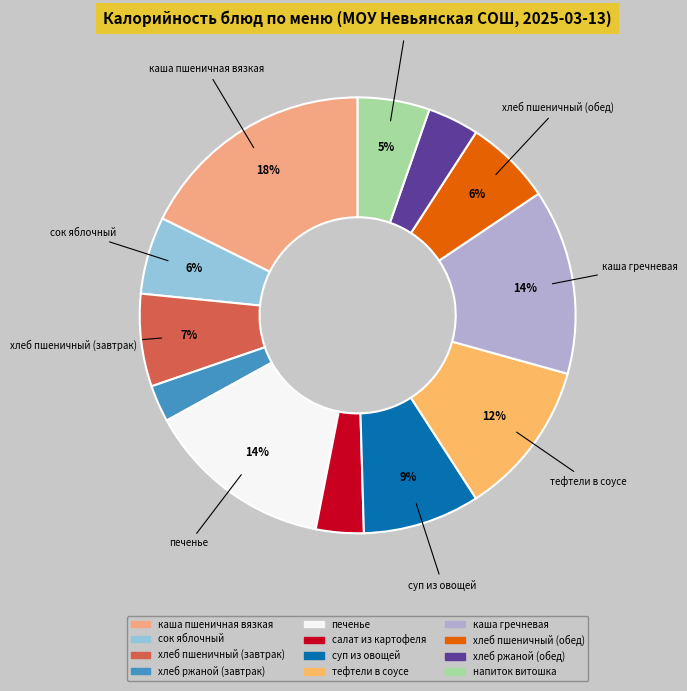

The каша пшеничная вязкая slice represents 18% of the pie. True or false?

True